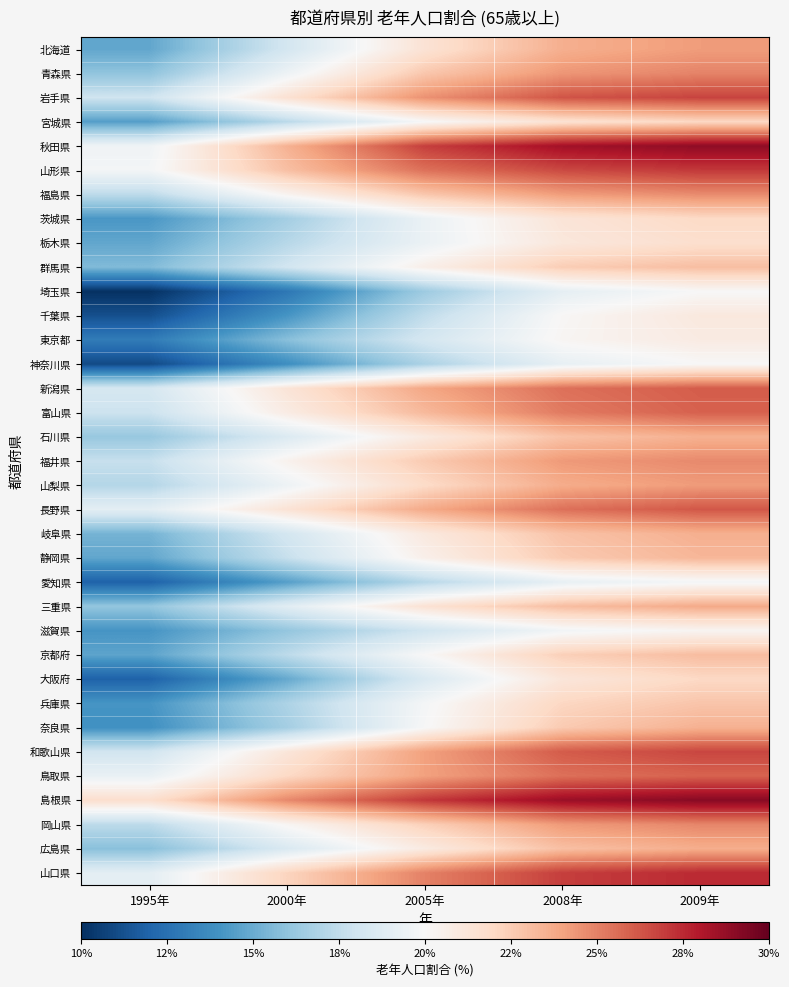

Reading left to right, list all the values displayed in this chart.

北海道: 1995年=-0.5	2000年=-0.2	2005年=0.1	2008年=0.4	2009年=0.4
青森県: 1995年=-0.4	2000年=-0.1	2005年=0.3	2008年=0.4	2009年=0.5
岩手県: 1995年=-0.2	2000年=0.1	2005年=0.5	2008年=0.6	2009年=0.7
宮城県: 1995年=-0.6	2000年=-0.3	2005年=-0.0	2008年=0.1	2009年=0.2
秋田県: 1995年=-0.0	2000年=0.3	2005年=0.7	2008年=0.8	2009年=0.9
山形県: 1995年=-0.0	2000年=0.3	2005年=0.5	2008年=0.7	2009年=0.7
福島県: 1995年=-0.3	2000年=0.0	2005年=0.3	2008年=0.4	2009年=0.5
茨城県: 1995年=-0.6	2000年=-0.3	2005年=-0.1	2008年=0.1	2009年=0.2
栃木県: 1995年=-0.5	2000年=-0.3	2005年=-0.1	2008年=0.1	2009年=0.2
群馬県: 1995年=-0.4	2000年=-0.2	2005年=0.1	2008年=0.2	2009年=0.3
埼玉県: 1995年=-1.0	2000年=-0.7	2005年=-0.4	2008年=-0.1	2009年=0.0
千葉県: 1995年=-0.9	2000年=-0.6	2005年=-0.2	2008年=0.0	2009年=0.1
東京都: 1995年=-0.7	2000年=-0.4	2005年=-0.2	2008年=0.0	2009年=0.1
神奈川県: 1995年=-0.9	2000年=-0.6	2005年=-0.3	2008年=-0.1	2009年=0.0
新潟県: 1995年=-0.2	2000年=0.1	2005年=0.4	2008年=0.6	2009年=0.6
富山県: 1995年=-0.2	2000年=0.1	2005年=0.3	2008年=0.5	2009年=0.6
石川県: 1995年=-0.4	2000年=-0.1	2005年=0.1	2008年=0.3	2009年=0.4
福井県: 1995年=-0.2	2000年=0.0	2005年=0.3	2008年=0.4	2009年=0.5
山梨県: 1995年=-0.3	2000年=-0.1	2005年=0.2	2008年=0.4	2009年=0.4
長野県: 1995年=-0.1	2000年=0.1	2005年=0.4	2008年=0.6	2009年=0.6
岐阜県: 1995年=-0.5	2000年=-0.2	2005年=0.1	2008年=0.3	2009年=0.4
静岡県: 1995年=-0.5	2000年=-0.2	2005年=0.1	2008年=0.3	2009年=0.3
愛知県: 1995年=-0.8	2000年=-0.6	2005年=-0.3	2008年=-0.1	2009年=-0.0
三重県: 1995年=-0.4	2000年=-0.1	2005年=0.1	2008年=0.3	2009年=0.4
滋賀県: 1995年=-0.6	2000年=-0.4	2005年=-0.2	2008年=-0.0	2009年=0.0
京都府: 1995年=-0.5	2000年=-0.3	2005年=0.0	2008年=0.2	2009年=0.3
大阪府: 1995年=-0.8	2000年=-0.5	2005年=-0.1	2008年=0.1	2009年=0.2
兵庫県: 1995年=-0.6	2000年=-0.3	2005年=-0.0	2008年=0.2	2009年=0.3
奈良県: 1995年=-0.6	2000年=-0.3	2005年=-0.0	2008年=0.3	2009年=0.4
和歌山県: 1995年=-0.2	2000年=0.1	2005年=0.4	2008年=0.6	2009年=0.7
鳥取県: 1995年=-0.1	2000年=0.2	2005年=0.4	2008年=0.6	2009年=0.6
島根県: 1995年=0.2	2000年=0.5	2005年=0.7	2008年=0.9	2009年=0.9
岡山県: 1995年=-0.3	2000年=0.0	2005年=0.2	2008年=0.4	2009年=0.5
広島県: 1995年=-0.4	2000年=-0.1	2005年=0.1	2008年=0.3	2009年=0.4
山口県: 1995年=-0.1	2000年=0.2	2005年=0.5	2008年=0.7	2009年=0.7